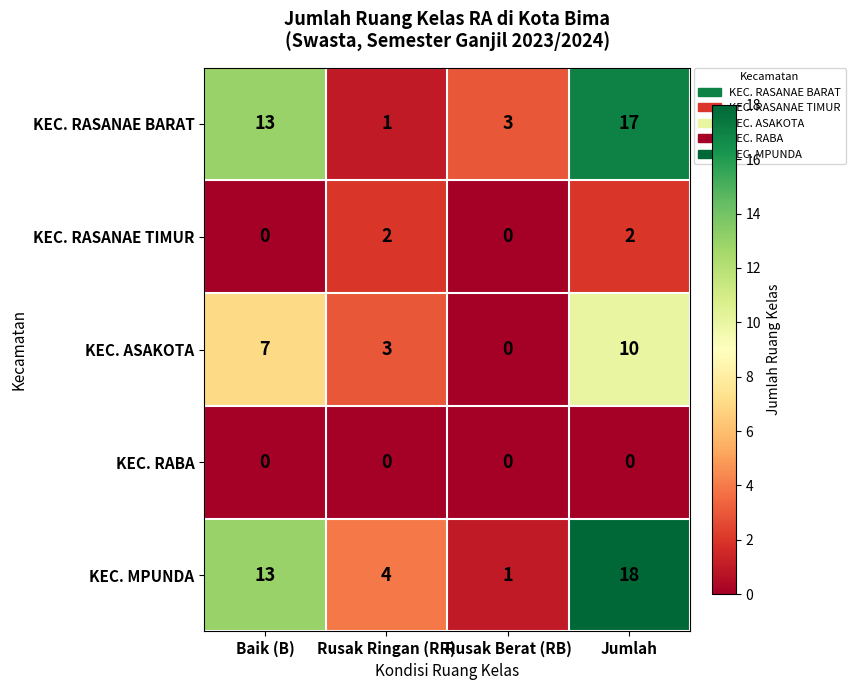

What is the difference between the maximum and minimum values in the KEC. RASANAE BARAT series?

16